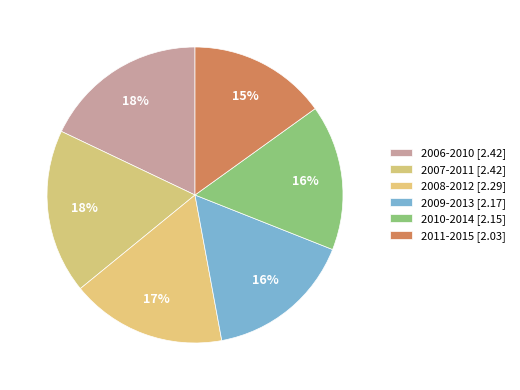

What is the total percentage of 2010-2014 and 2007-2011?

33.9%